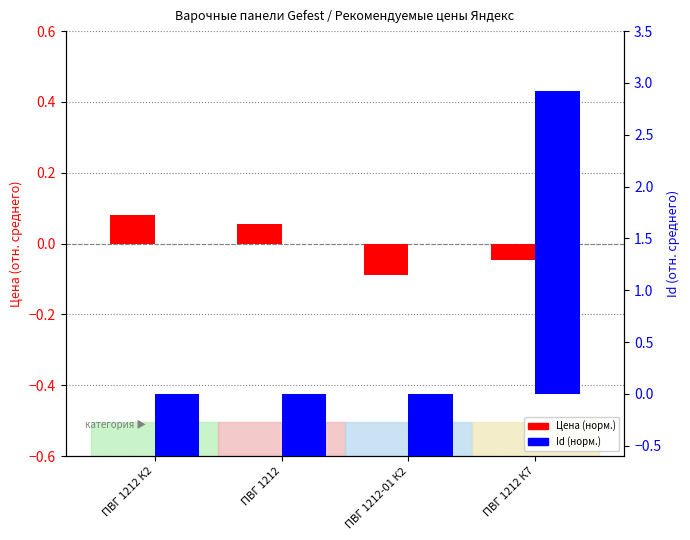

List the series in order of their peak value, highest first.

Id (норм.), Цена (норм.)